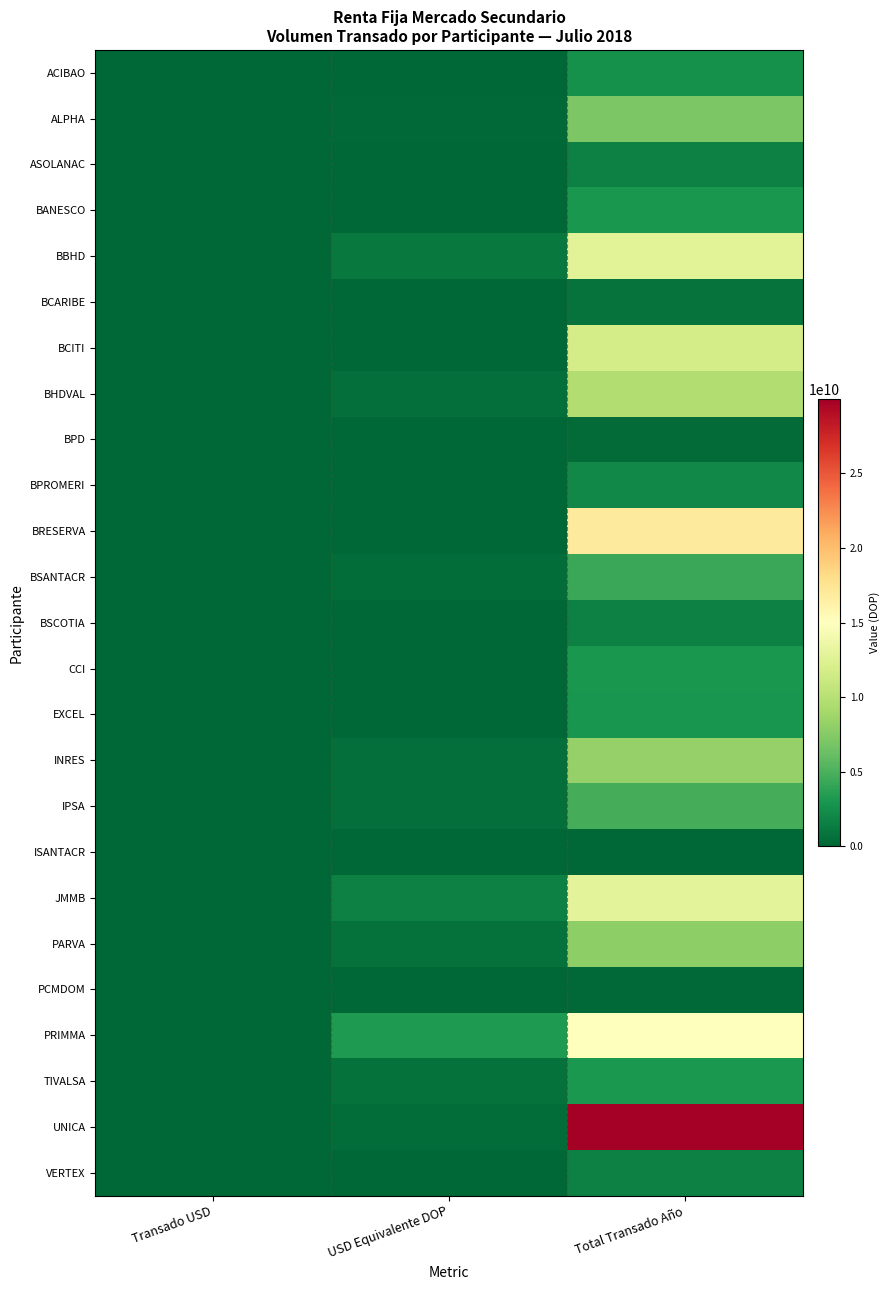

What is the spread (max minus min) of values at USD Equivalente DOP?

3234205955.5